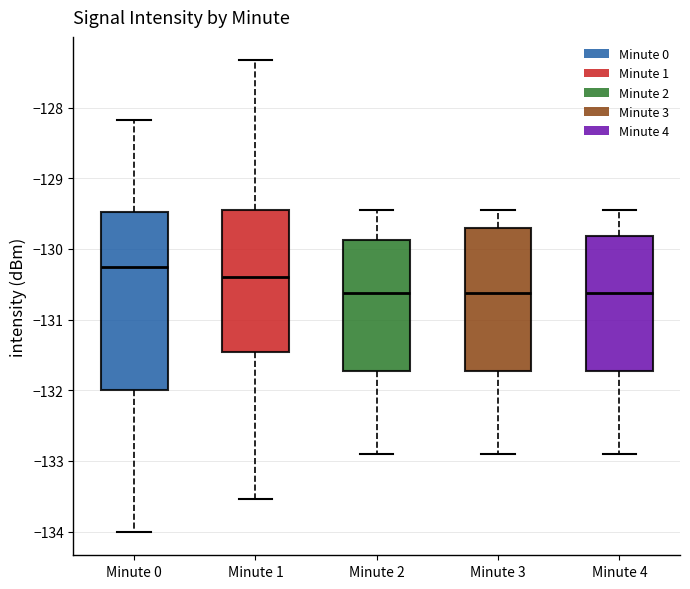

Which box is the tallest, from its lower edge to its upper edge?

Minute 0